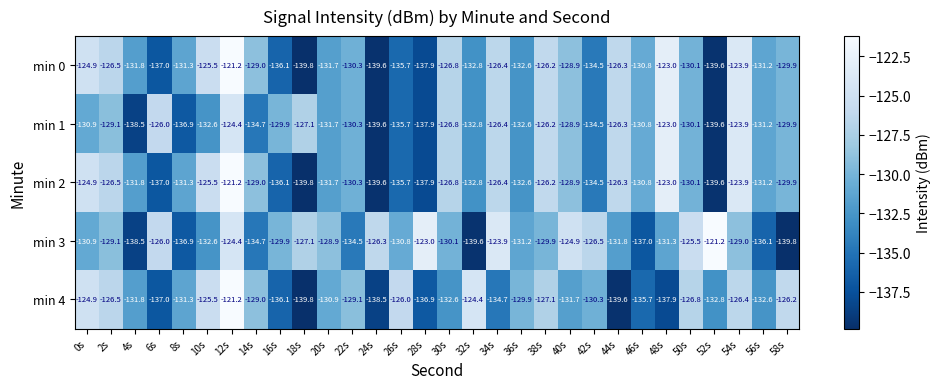

The value of min 2 at 46s is -130.8. True or false?

True